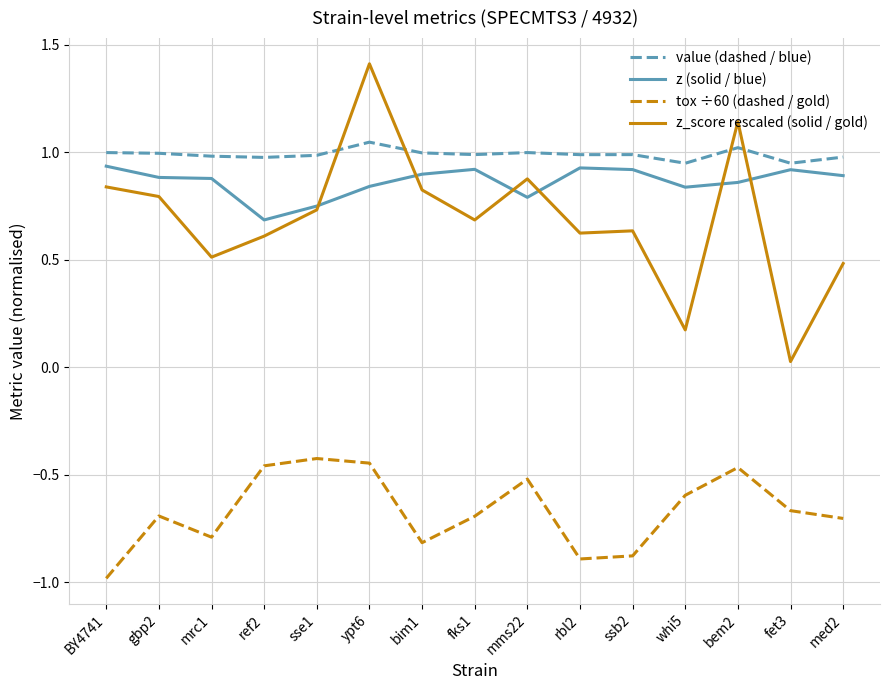

What is the spread (max minus min) of values at med2?

1.7